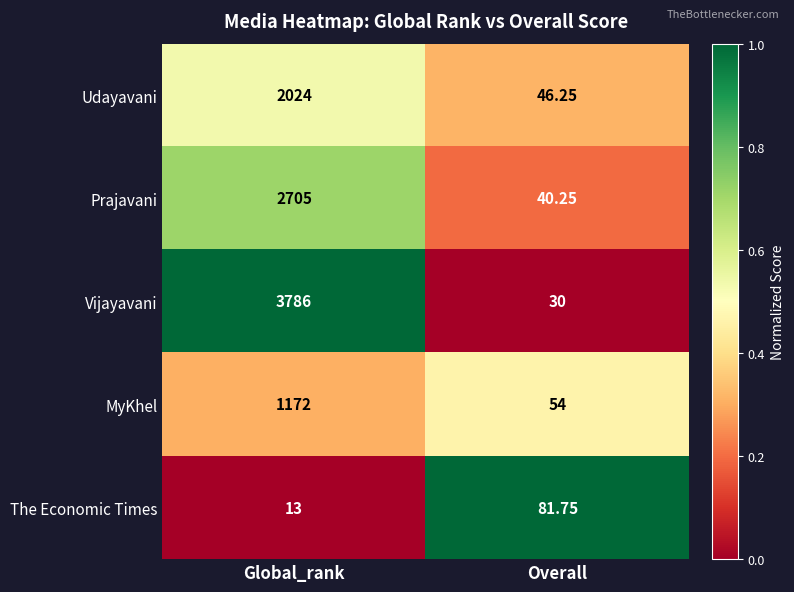

What is the maximum value shown in the chart?

3786.0